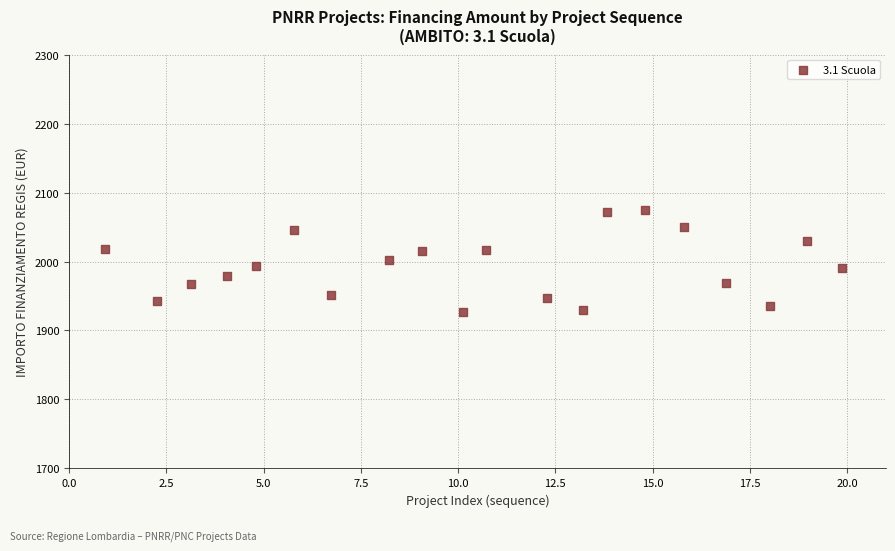

What is the range of Y values (max minus min)?

147.1